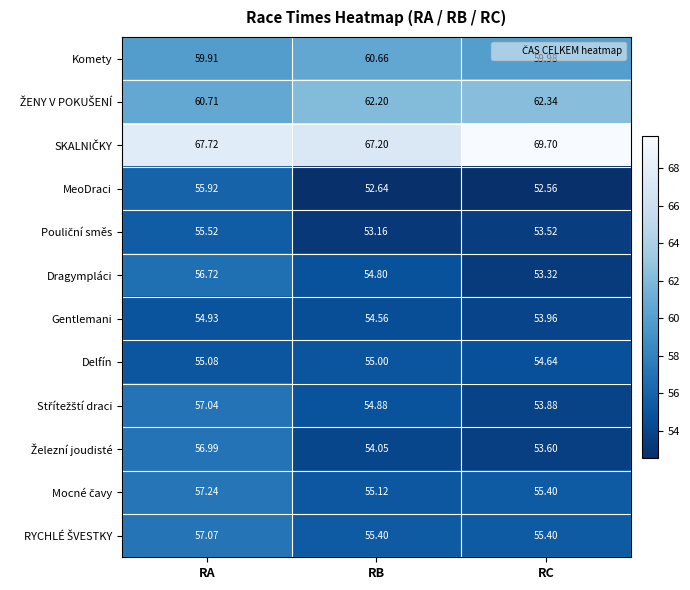

At which label does Gentlemani first exceed 54?

RA